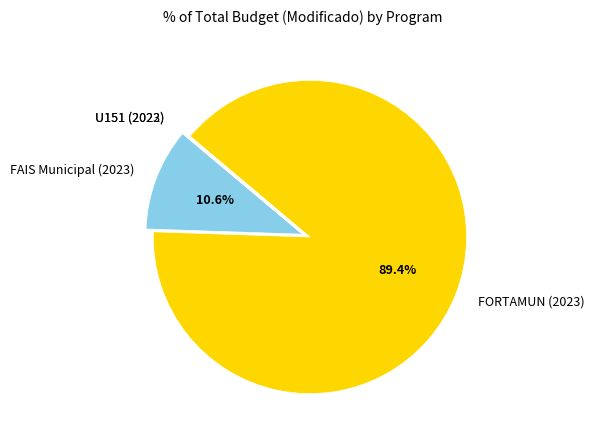

Which category has the biggest portion of the pie?

FORTAMUN (2023)